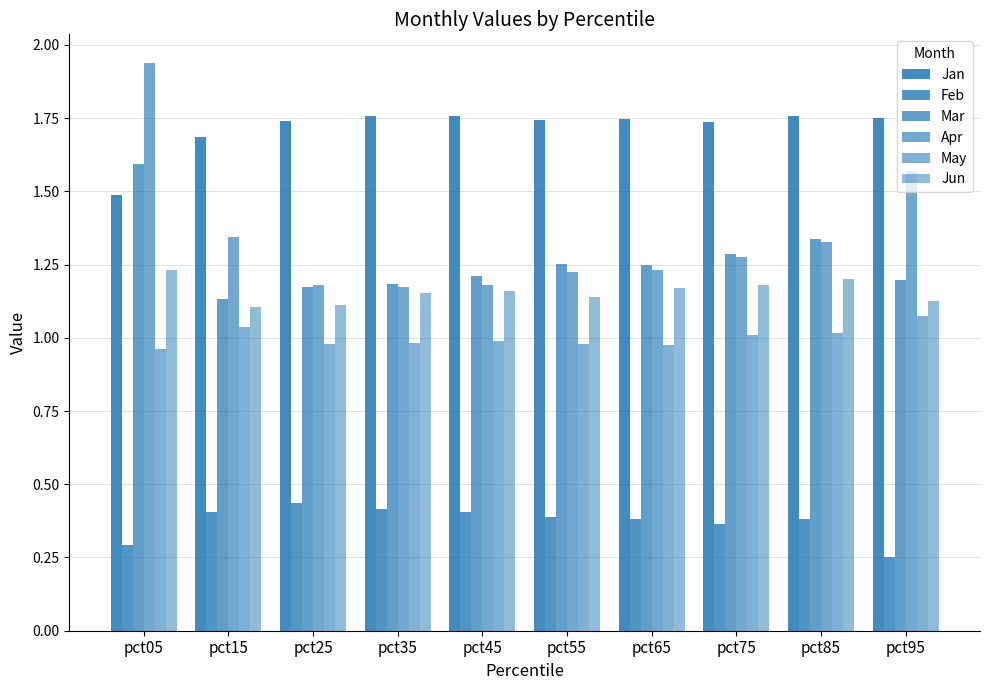

How many groups of bars are there?

10